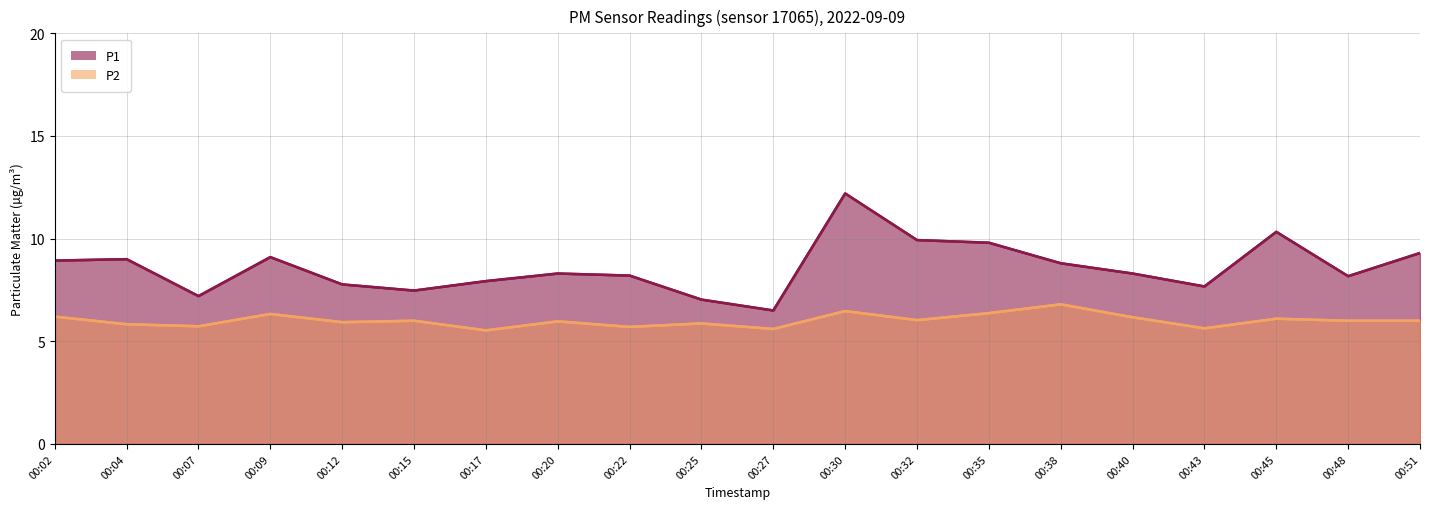

What is the difference between the second highest and minimum values in the P2 series?

0.9